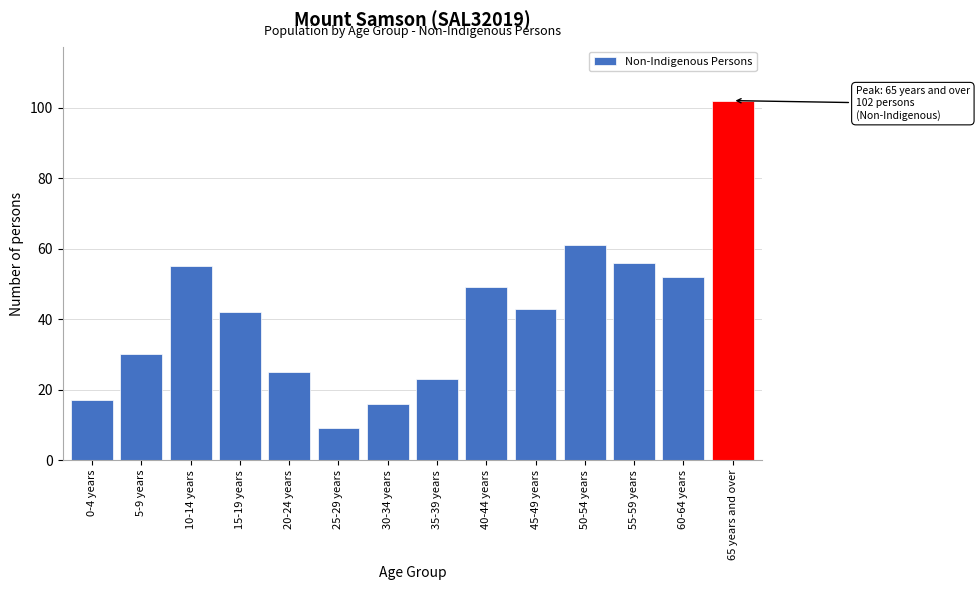

Reading left to right, what are all the values shown in this chart?

17	30	55	42	25	9	16	23	49	43	61	56	52	102